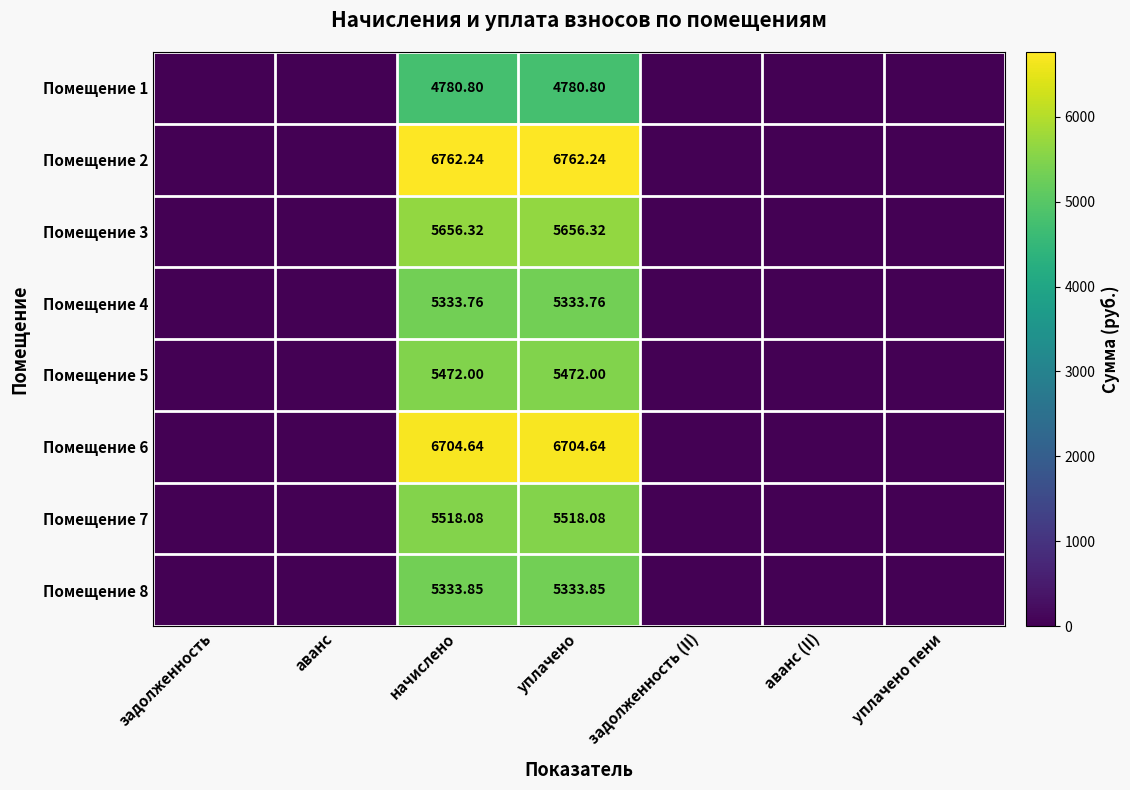

What value does the Помещение 5 series have at начислено?

5472.0